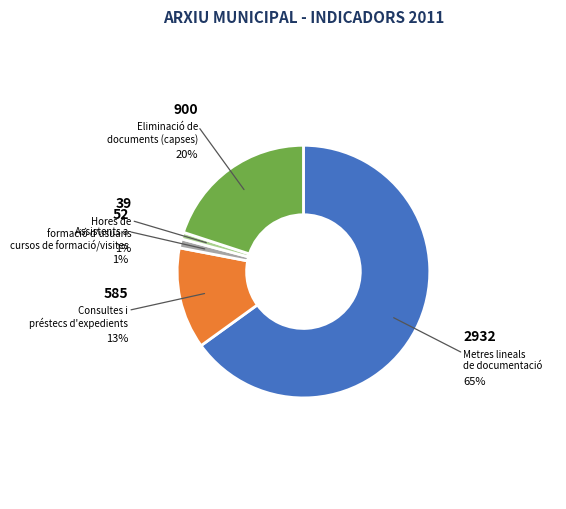

What percentage is the Metres lineals de documentació slice, to the nearest percent?

65%